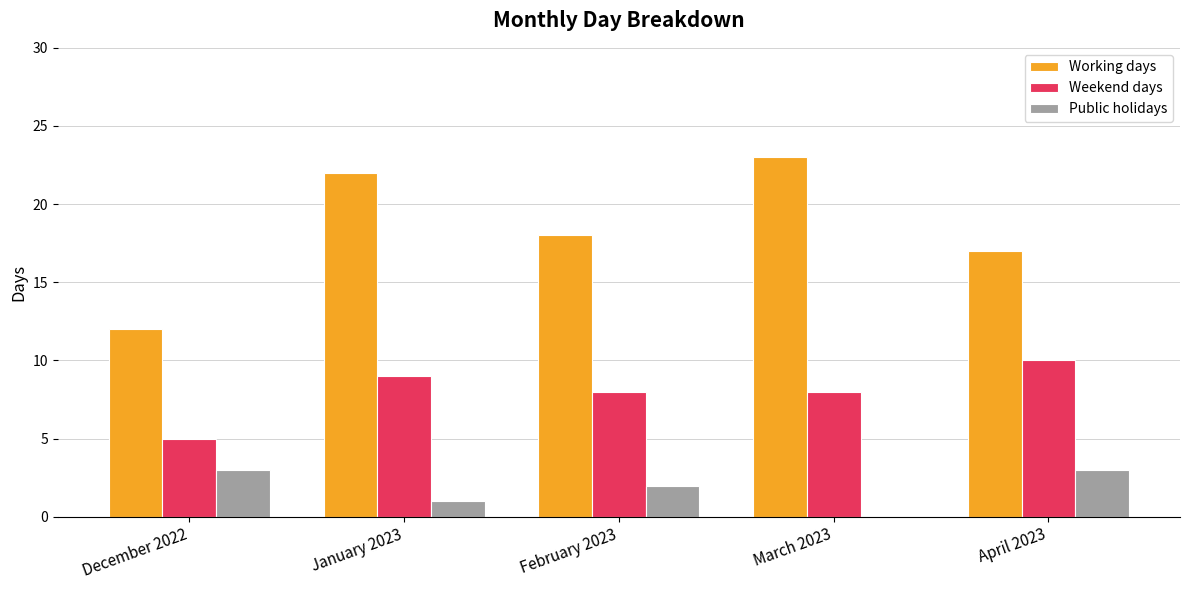

Reading right to left, list all the values displayed in this chart.

Working days: 17	23	18	22	12
Weekend days: 10	8	8	9	5
Public holidays: 3	0	2	1	3